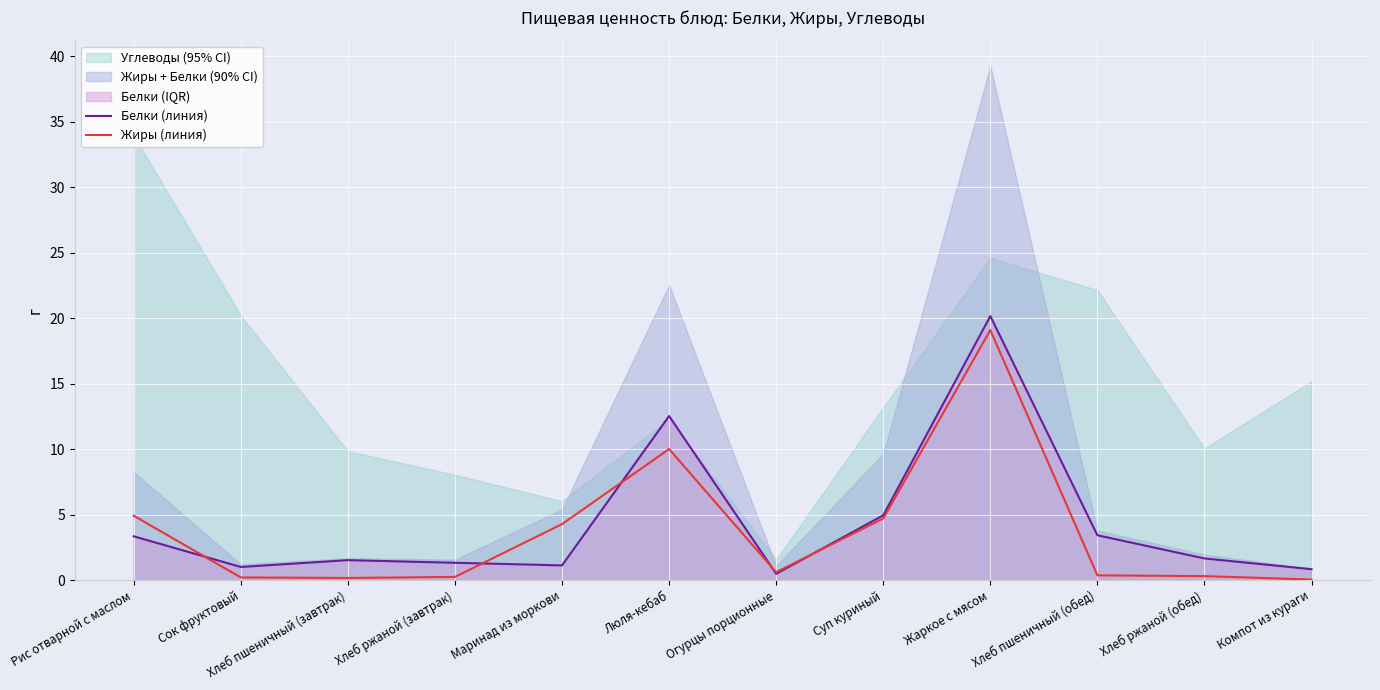

At which category does Жиры (линия) reach its first local peak?

Люля-кебаб